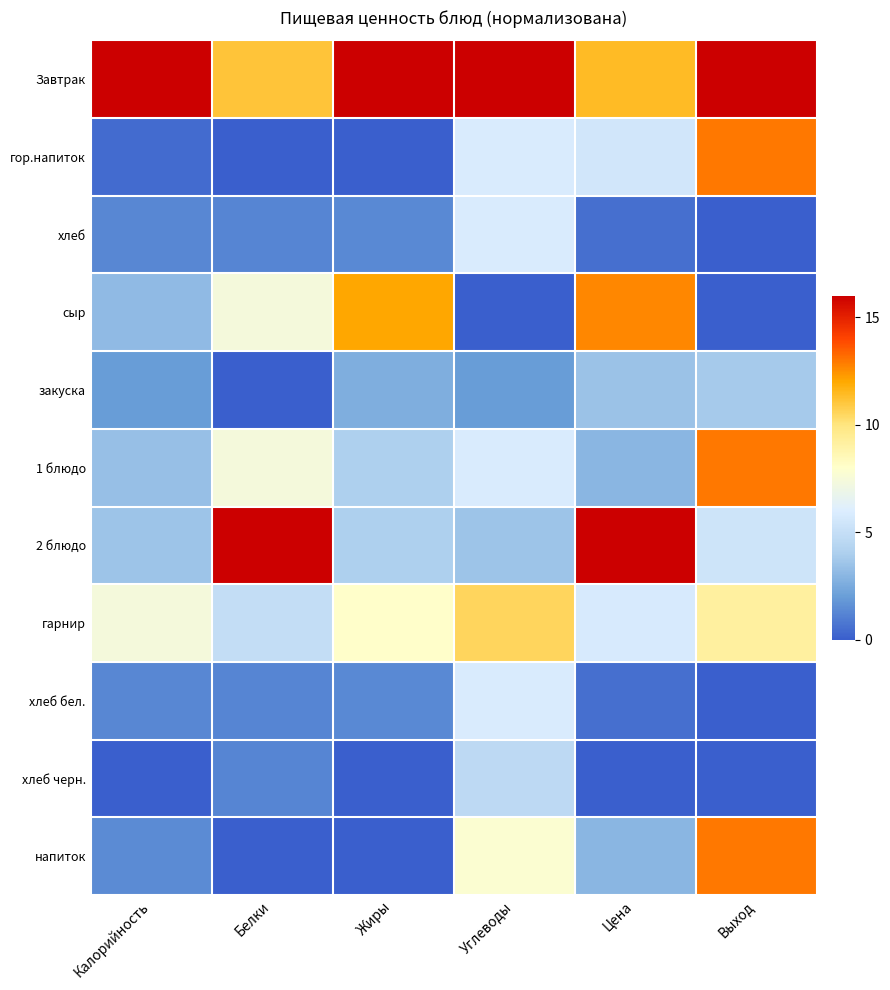

At Жиры, list the series in order from smallest to largest.

гор.напиток, хлеб черн., напиток, хлеб, хлеб бел., закуска, 1 блюдо, 2 блюдо, гарнир, сыр, Завтрак